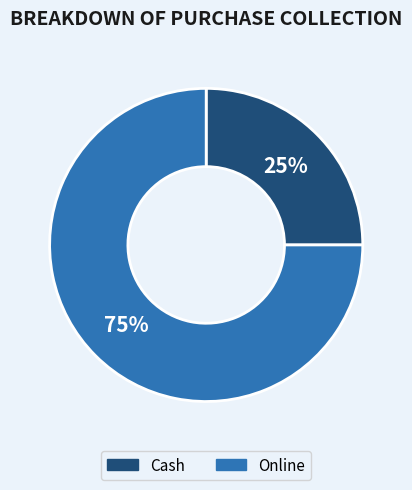

To the nearest percent, what percentage of the pie is Cash?

25%